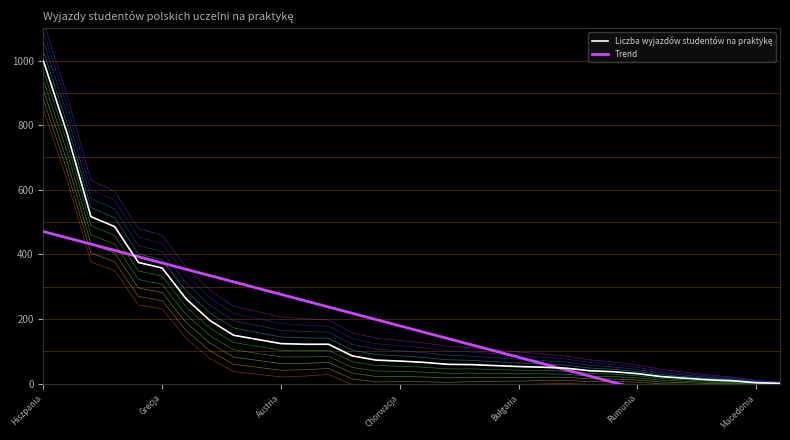

How many categories are shown in the chart?

32